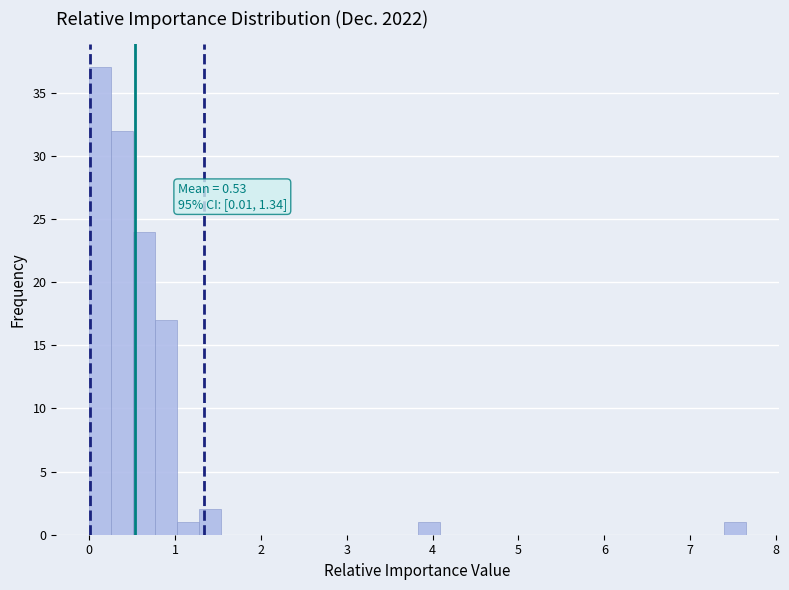

Around what value on the x-axis is the tallest bar? Give the approximate position of its centre, as read against the axis.

0.1